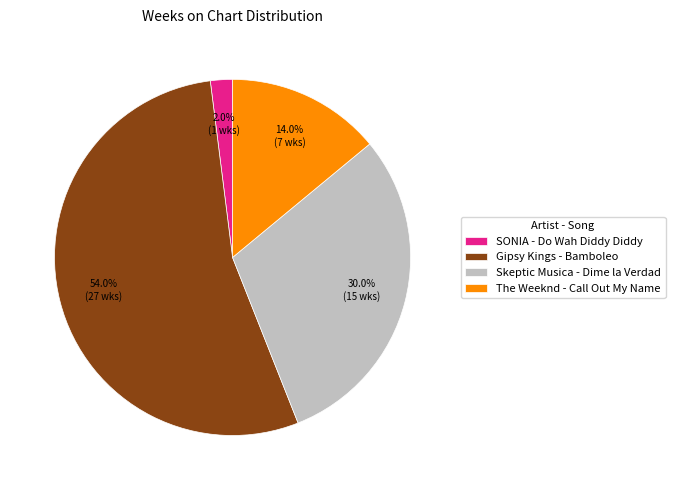

The Skeptic Musica - Dime la Verdad slice represents 30% of the pie. True or false?

True